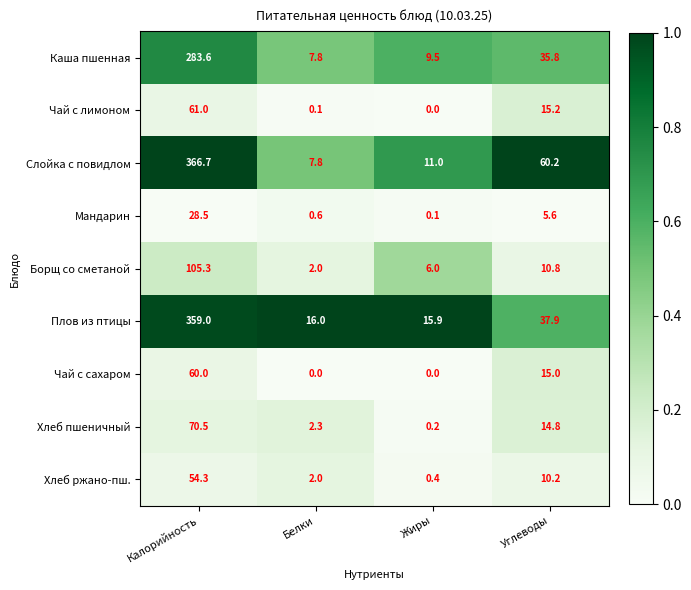

What is the sum of all Хлеб пшеничный values?

87.8